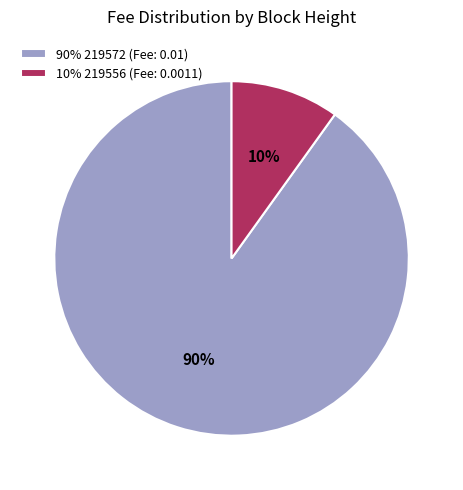

Count the number of slices in the pie.

2